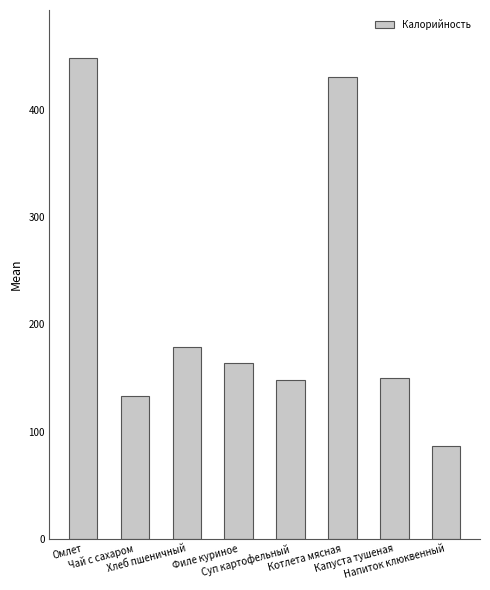

What is the average value?

217.5